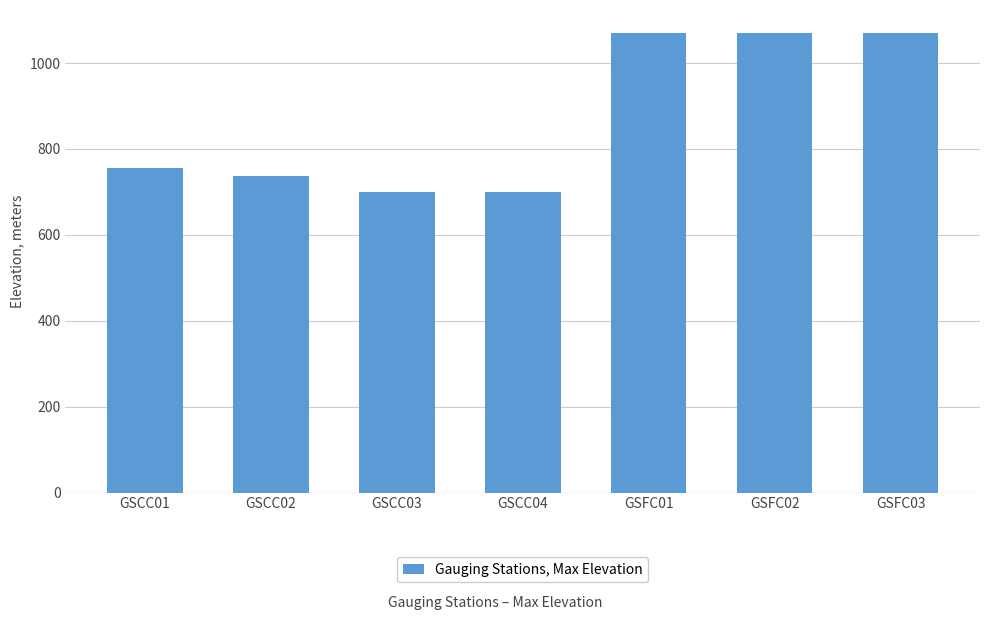

What is the difference between the second highest and minimum values?

370